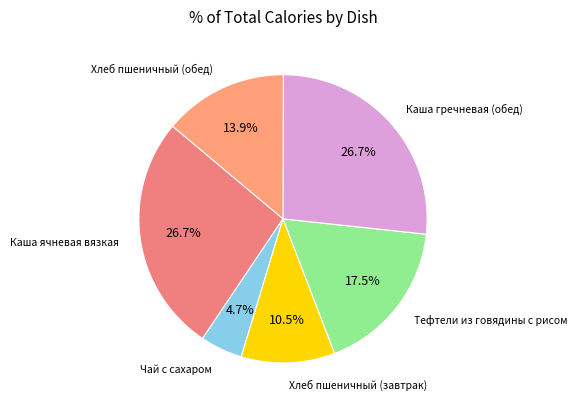

Rank the categories by value from highest to lowest.

Каша ячневая вязкая, Каша гречневая (обед), Тефтели из говядины с рисом, Хлеб пшеничный (обед), Хлеб пшеничный (завтрак), Чай с сахаром